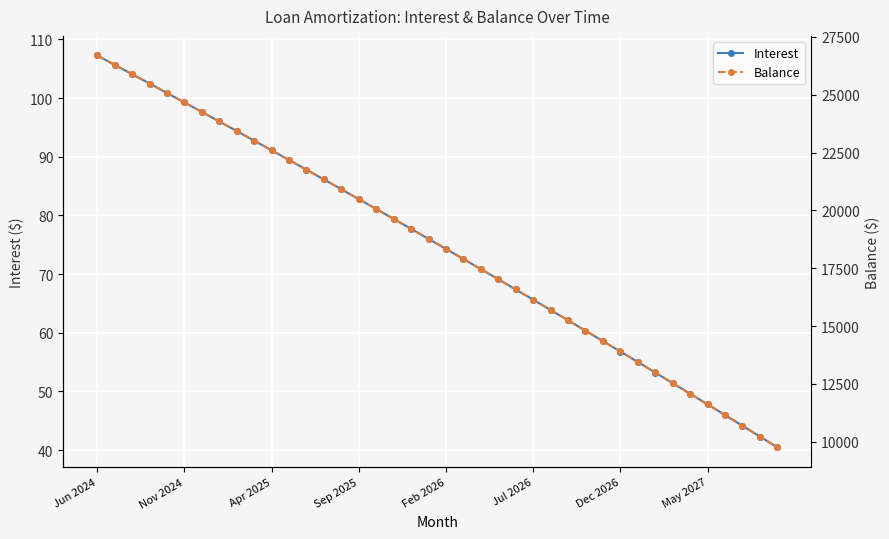

True or false: Interest and Balance cross at least once.

False